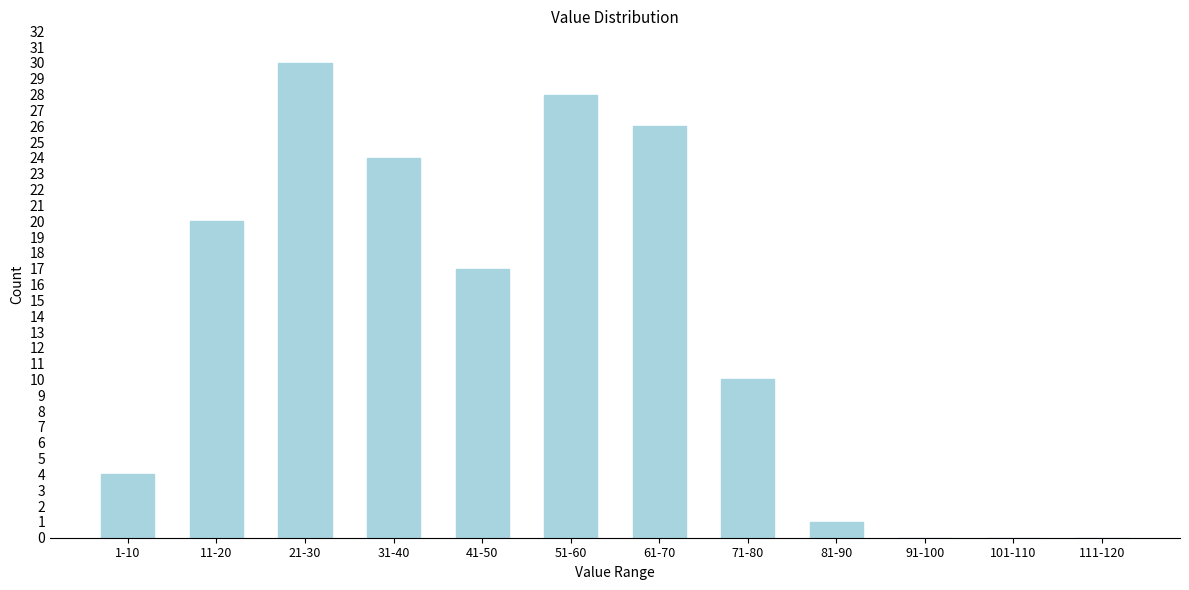

Reading left to right, what are all the values shown in this chart?

1-10=4	11-20=20	21-30=30	31-40=24	41-50=17	51-60=28	61-70=26	71-80=10	81-90=1	91-100=0	101-110=0	111-120=0